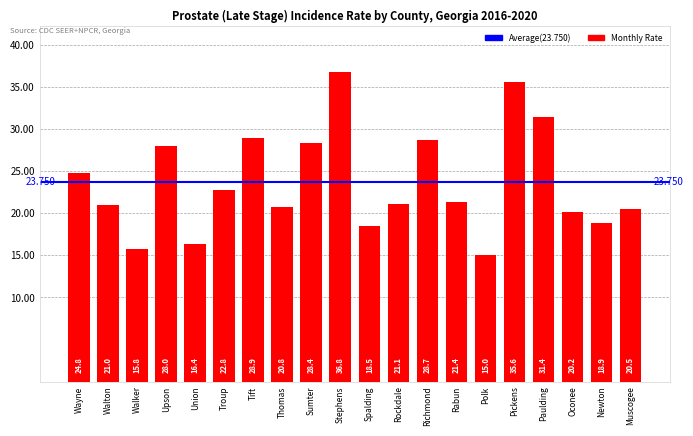

What is the difference between the values at Union and Walton?

4.6